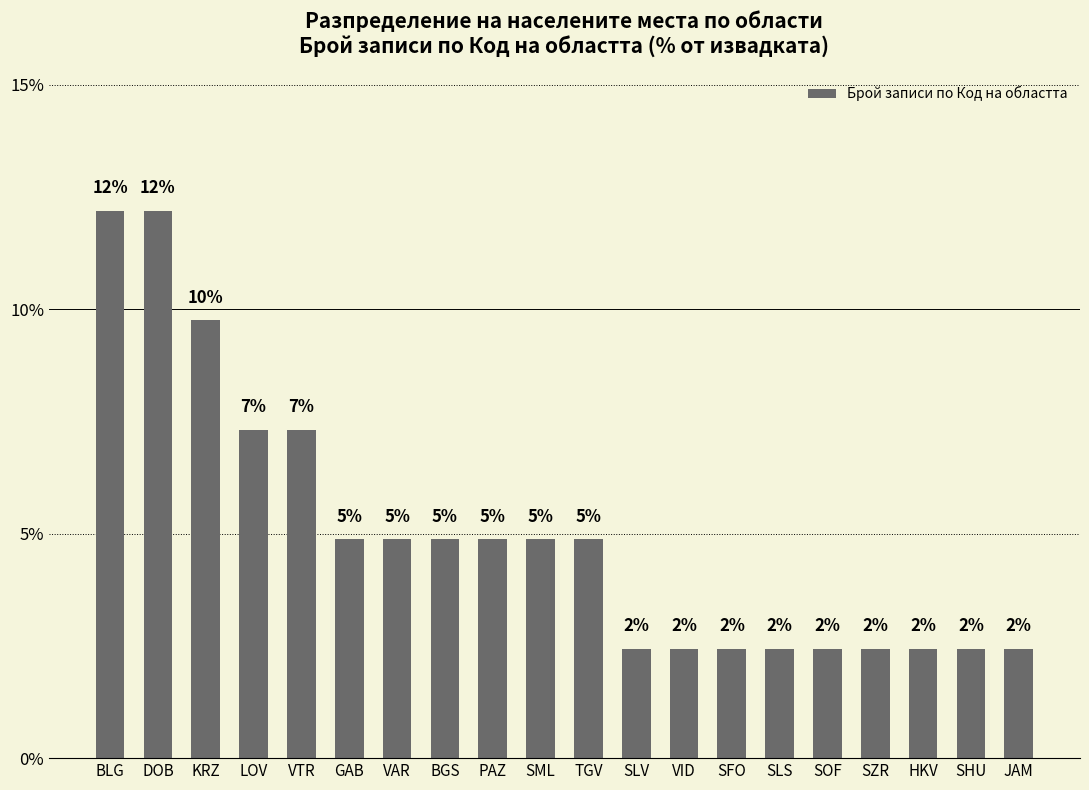

Where does the data first go above 4?

BLG